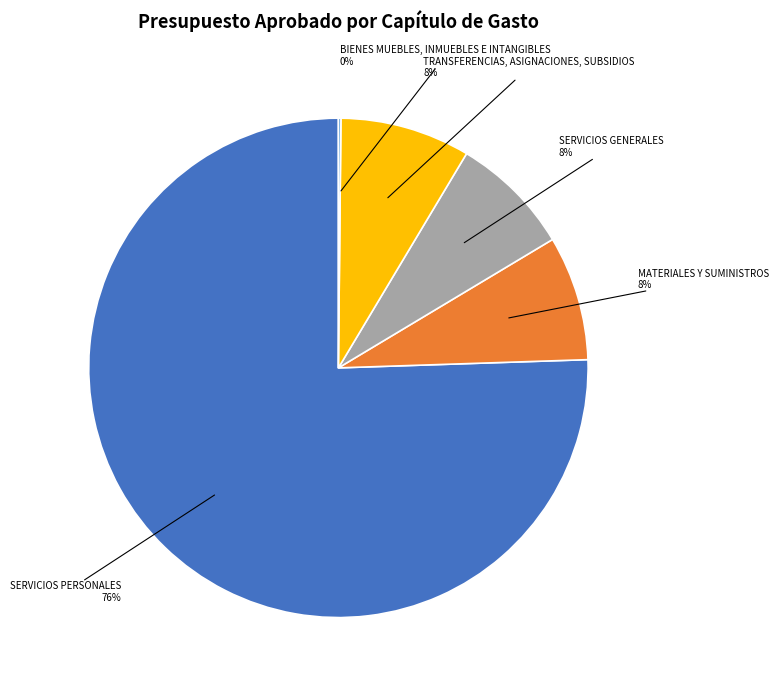

Does any single category account for the majority?

Yes